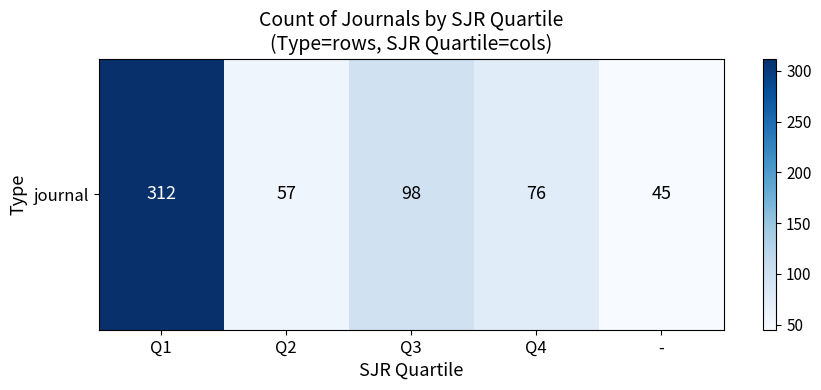

At which label does the data first exceed 76?

Q1